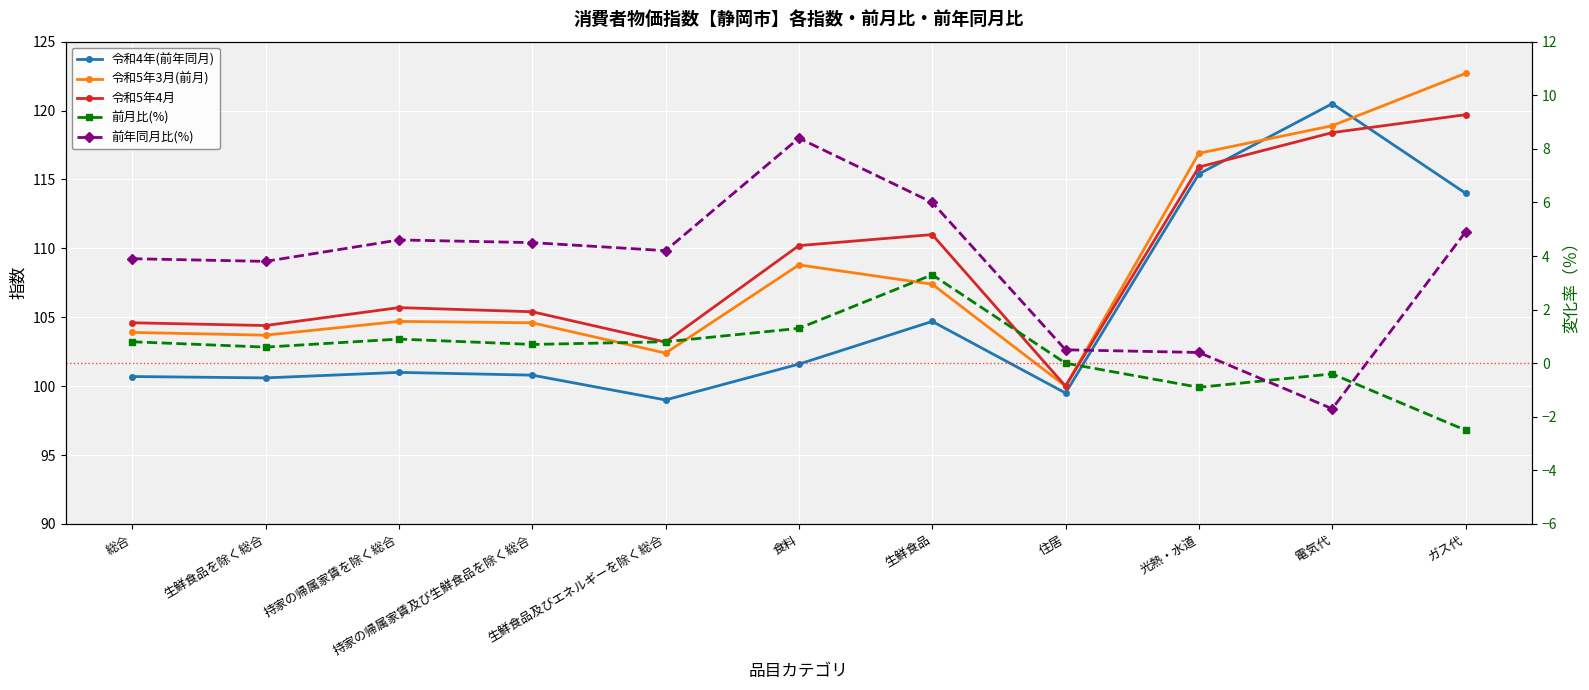

True or false: 令和5年3月(前月) has a value of 29.7 at 総合.

False